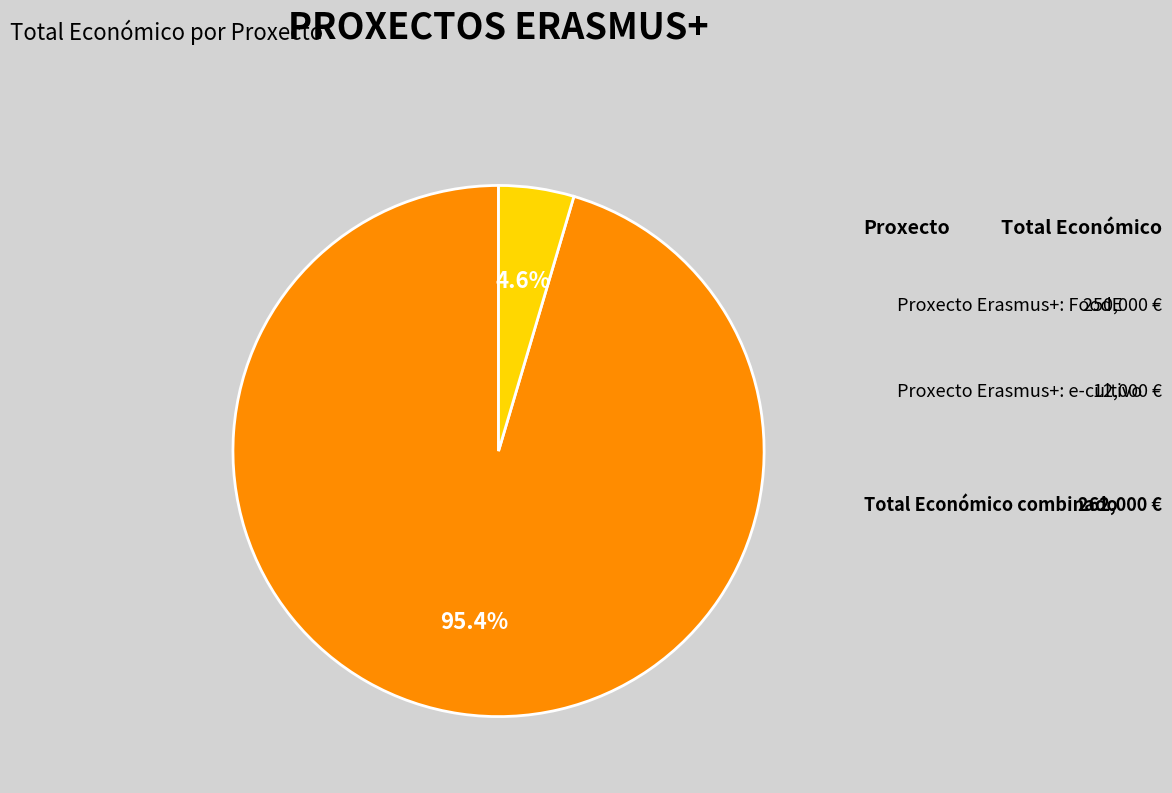

Is there a majority slice in this chart?

Yes